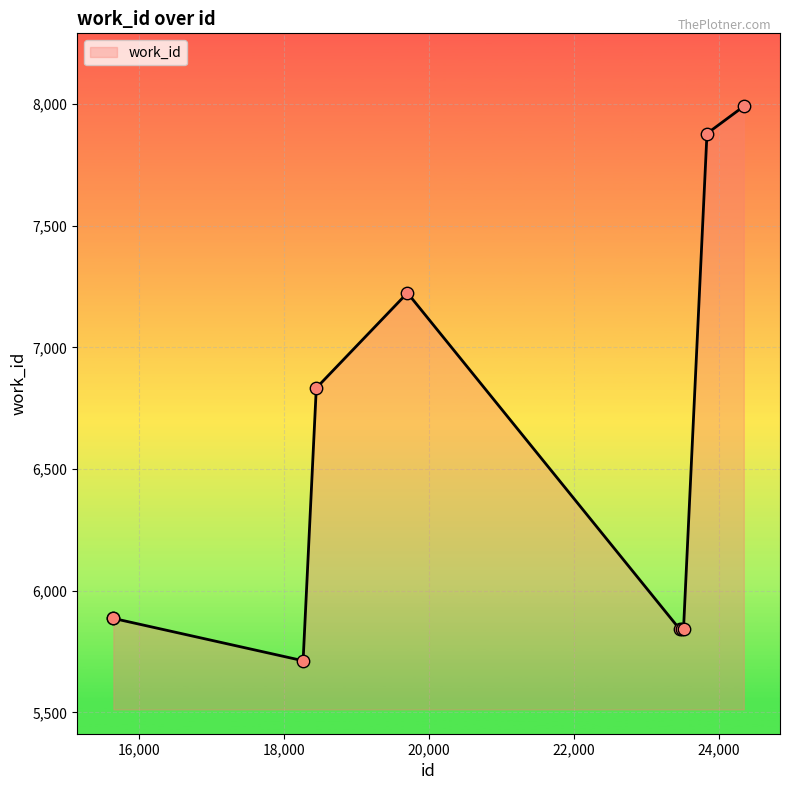

What is the minimum value shown in the chart?

5712